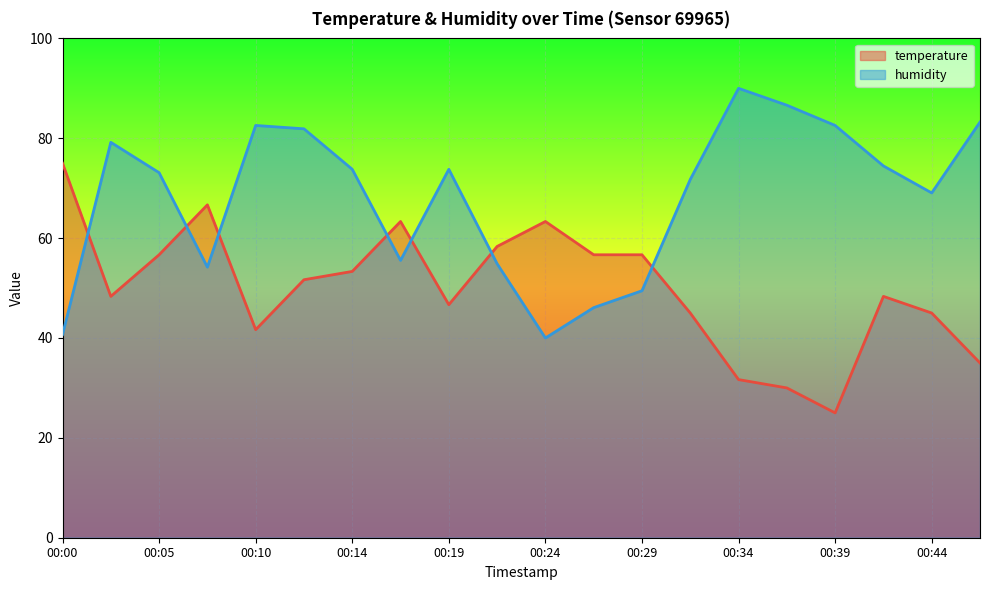

Which category has the lowest value in the temperature series?

00:39